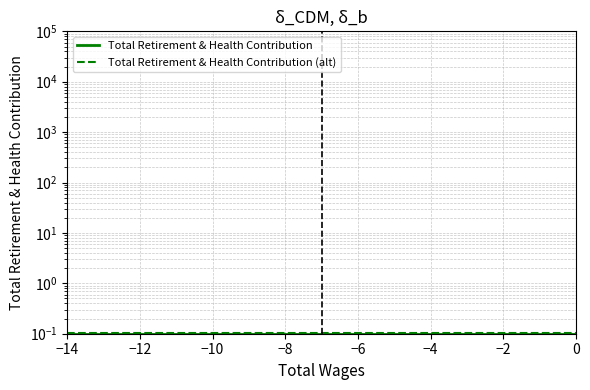

Which has a higher value, −10 or −14?

−10